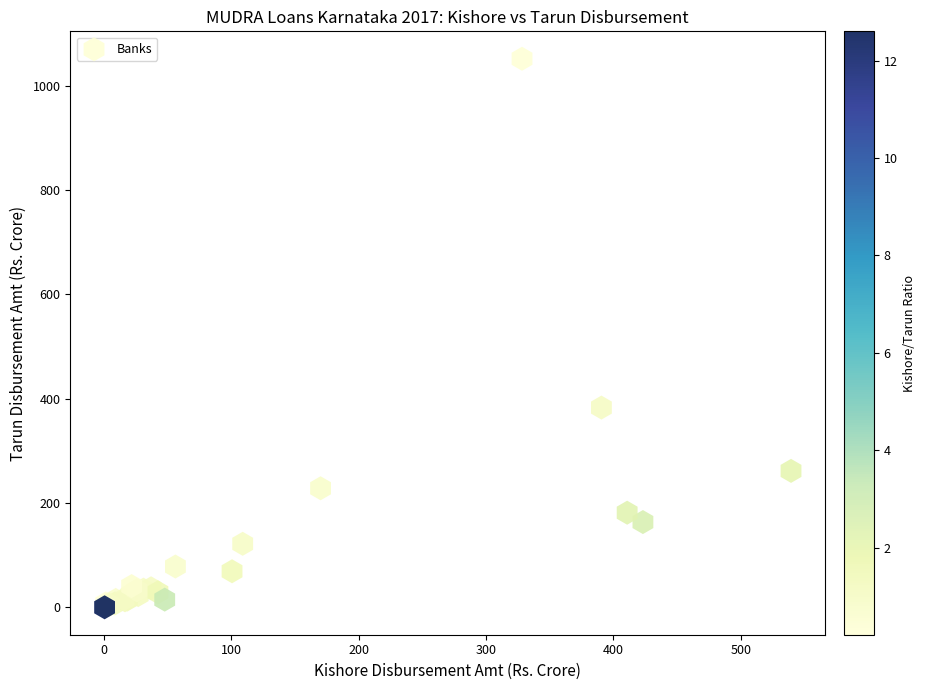

What Y value in the scatter plot is closest to 525?

383.0